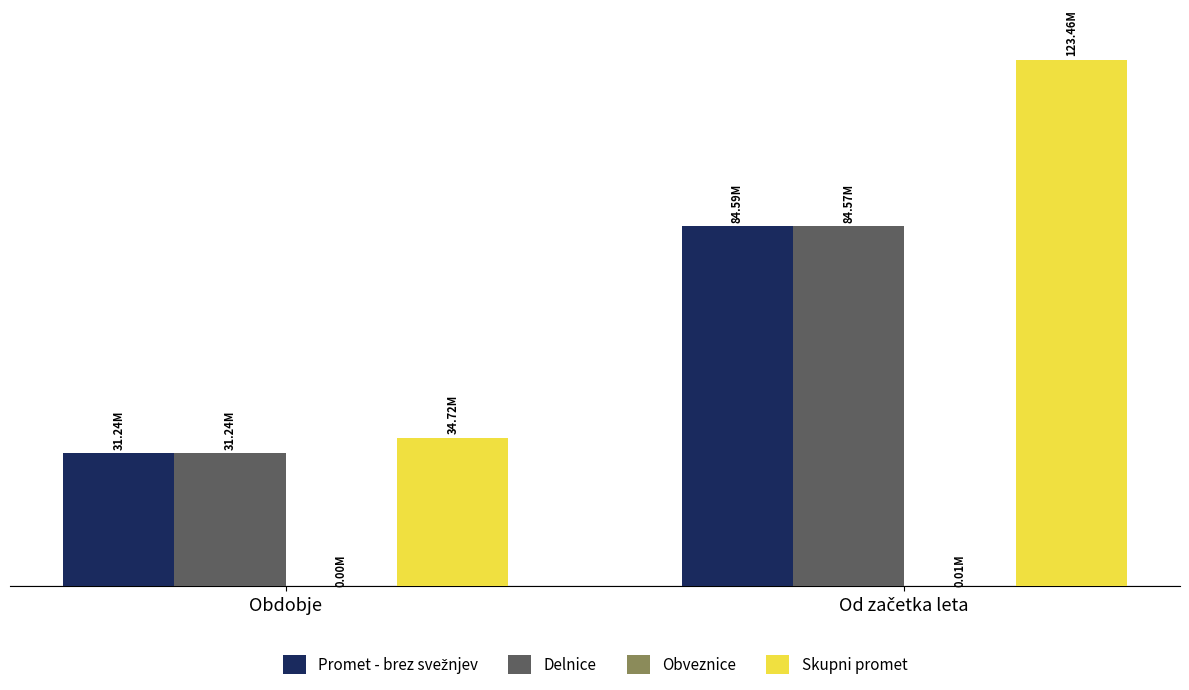

Reading left to right, what are all the values shown in this chart?

Promet - brez svežnjev: 31244035.6	84585476.6
Delnice: 31241755.1	84571667.7
Obveznice: 2280.4	13808.9
Skupni promet: 34719615.5	123463245.4